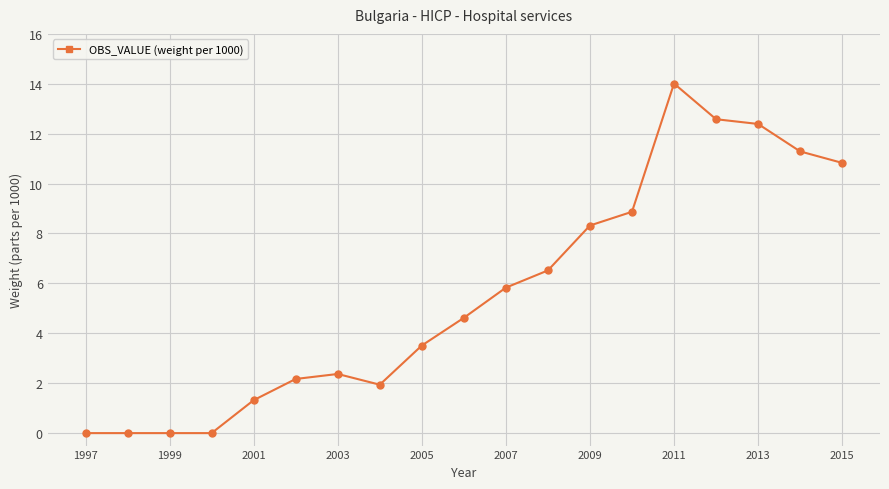

Does the chart have visible grid lines?

Yes